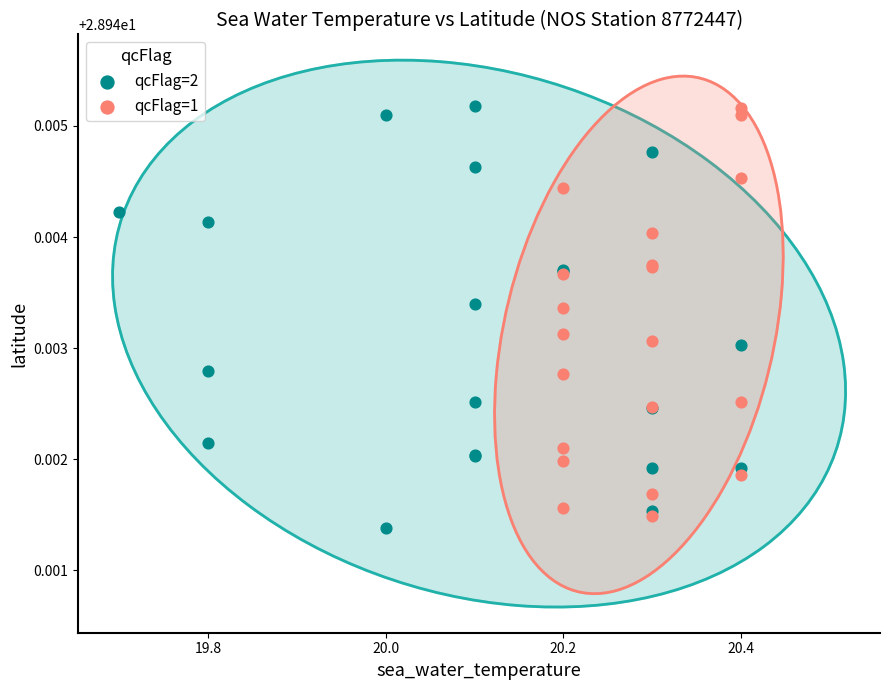

What are all the series names shown in the legend?

qcFlag=2, qcFlag=1